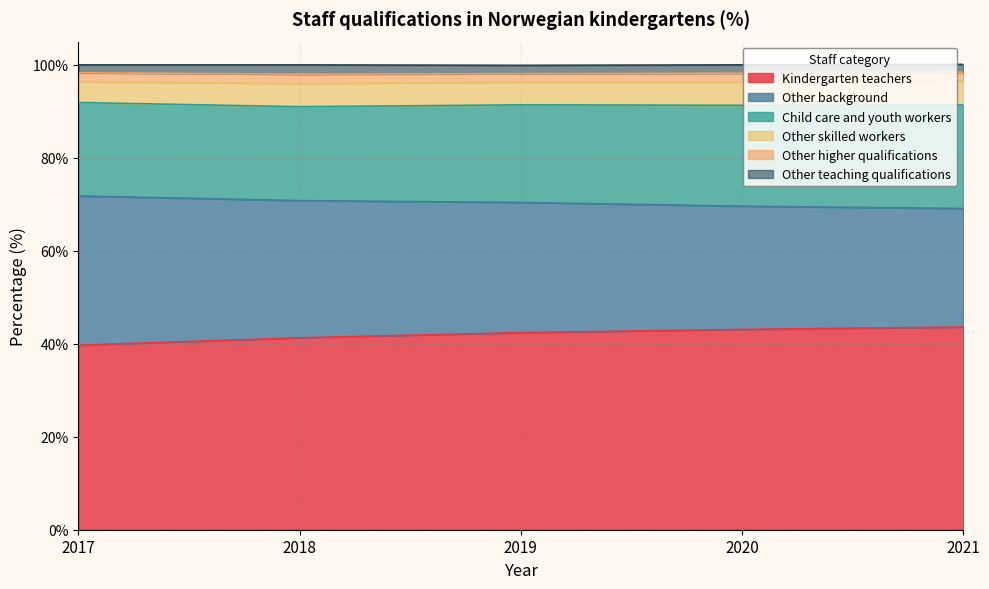

In Other skilled workers, how many points are higher than both neighbors (excluding endpoints)?

1